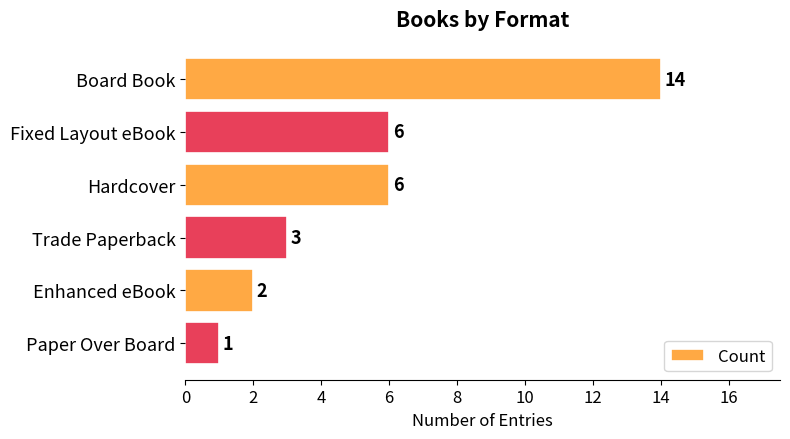

What is the sum of the values at Trade Paperback and Enhanced eBook?

5